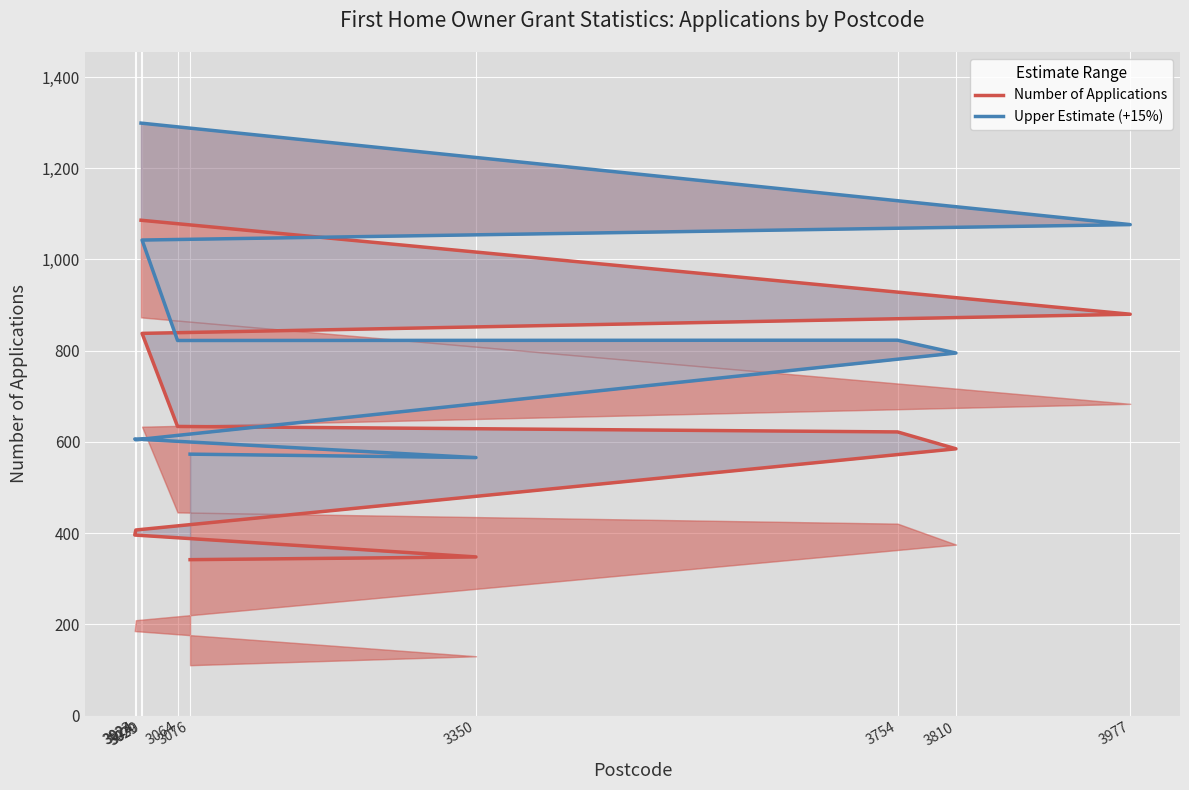

What is the sum of the Number of Applications values at 3754 and 3029?

1708.0